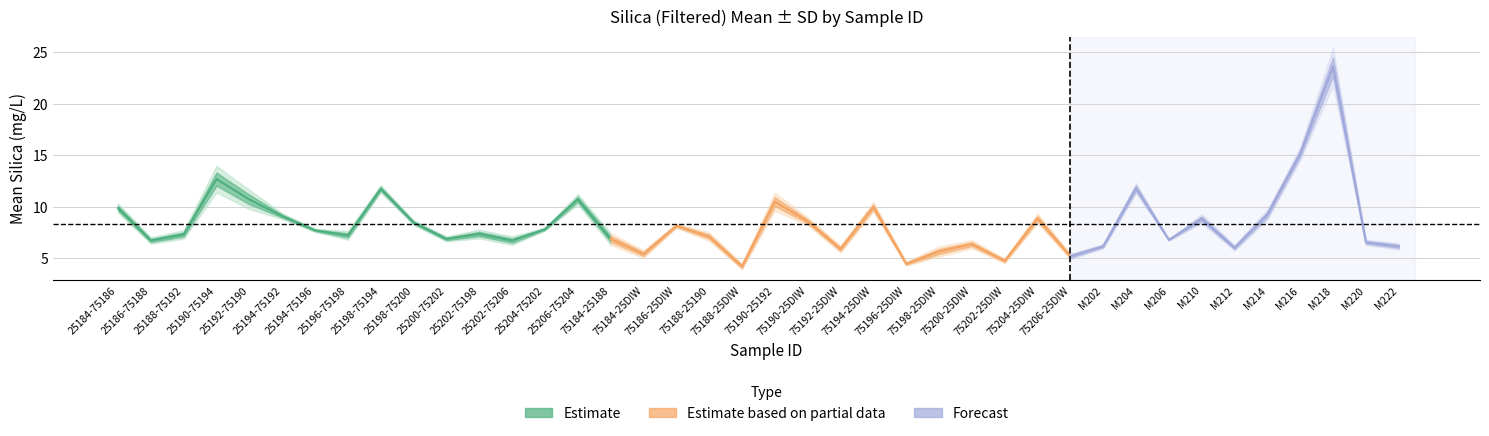

Rank the categories by Mean+SD value from highest to lowest.

M218, M216, 25190-75194, M204, 25198-75194, 25192-75190, 25206-75204, 75190-25192, 75194-25DIW, 25184-75186, M214, 25194-75192, 75204-25DIW, M210, 75190-25DIW, 25198-75200, 75186-25DIW, 25204-75202, 25194-75196, 25202-75198, 25188-75192, 25196-75198, 75188-25190, 75184-25188, 25200-75202, 25202-75206, 25186-75188, M206, M220, 75200-25DIW, M222, M202, M212, 75192-25DIW, 75198-25DIW, 75184-25DIW, 75206-25DIW, 75202-25DIW, 75196-25DIW, 75188-25DIW